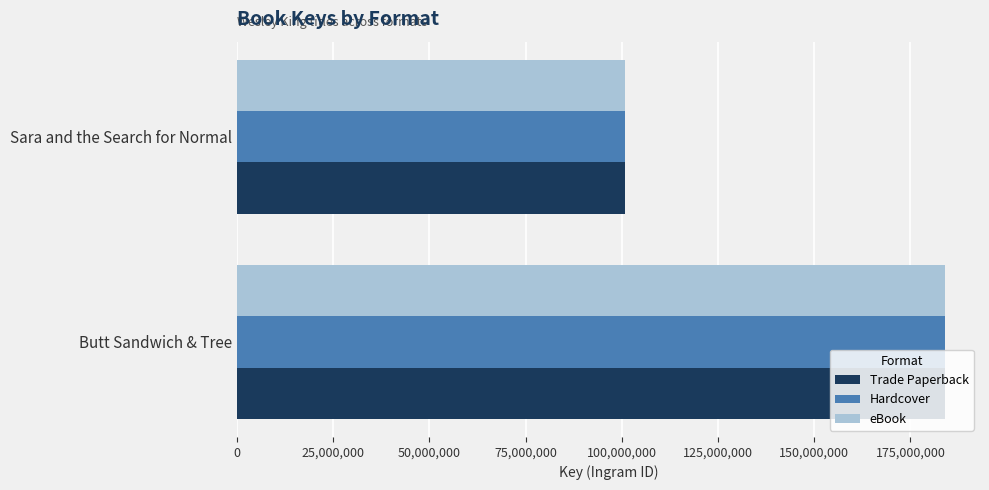

What is the total value across all series at Sara and the Search for Normal?

302115162